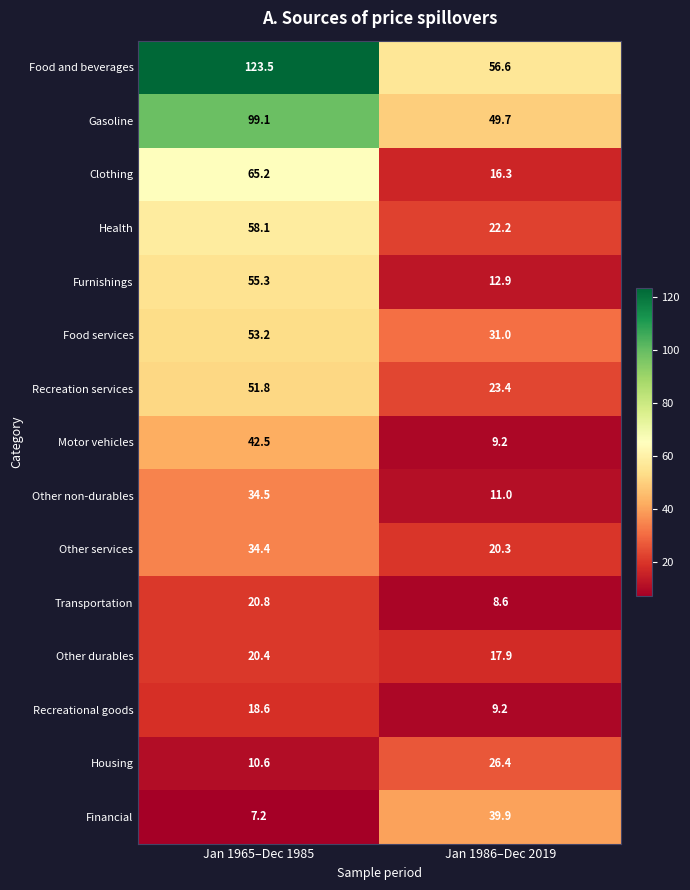

Reading left to right, list all the values displayed in this chart.

Food and beverages: 123.5	56.6
Gasoline: 99.1	49.7
Clothing: 65.2	16.3
Health: 58.1	22.2
Furnishings: 55.3	12.9
Food services: 53.2	31.0
Recreation services: 51.8	23.4
Motor vehicles: 42.5	9.2
Other non-durables: 34.5	11.0
Other services: 34.4	20.3
Transportation: 20.8	8.6
Other durables: 20.4	17.9
Recreational goods: 18.6	9.2
Housing: 10.6	26.4
Financial: 7.2	39.9